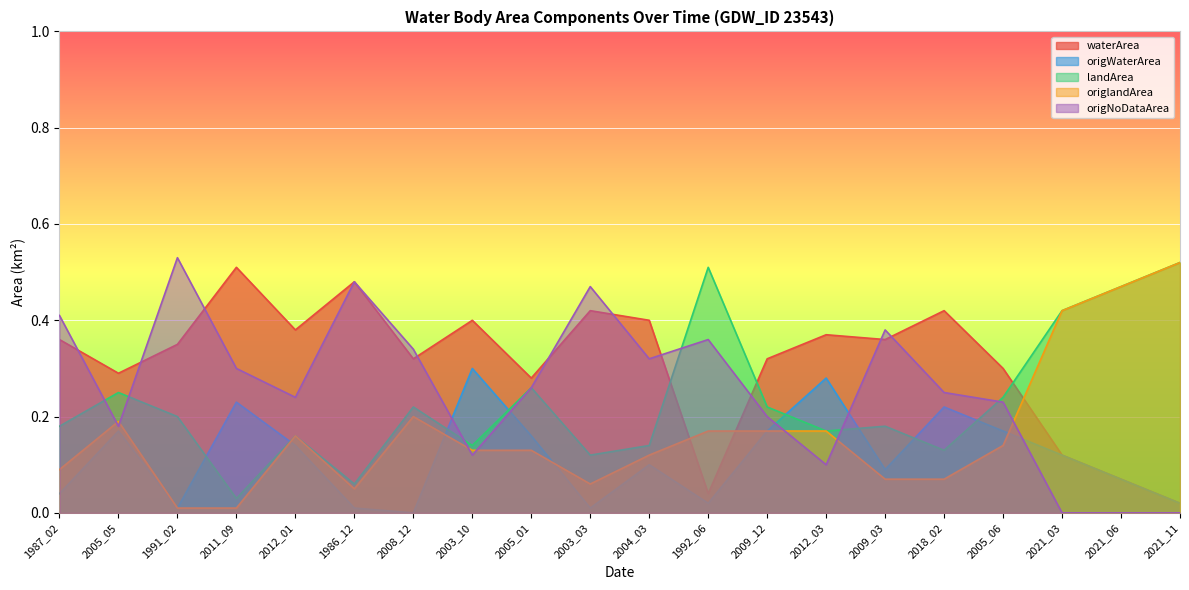

What is the difference between the highest and lowest values at 2021_06?

0.5